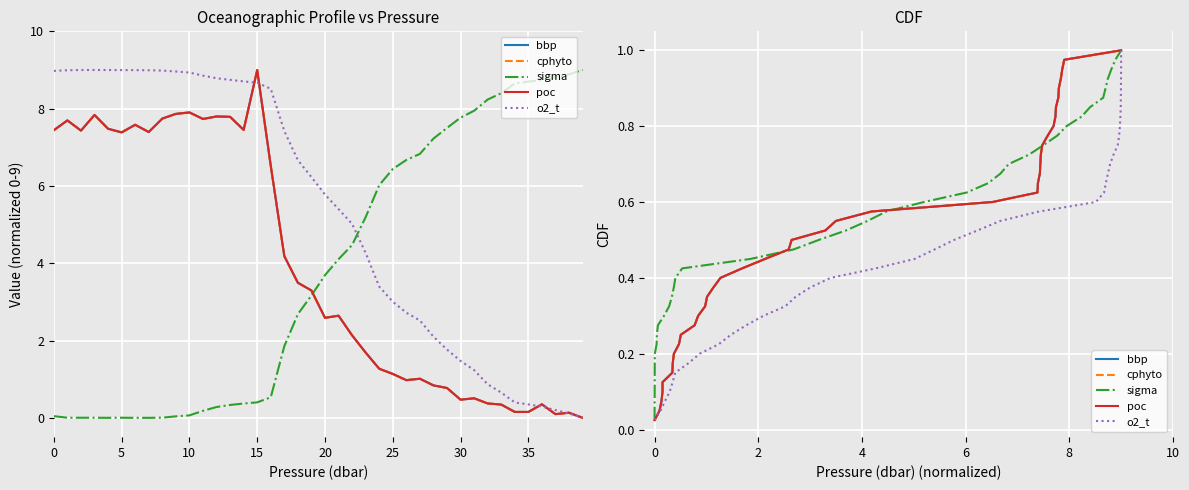

The o2_t series shows 0.2 at 15. True or false?

False